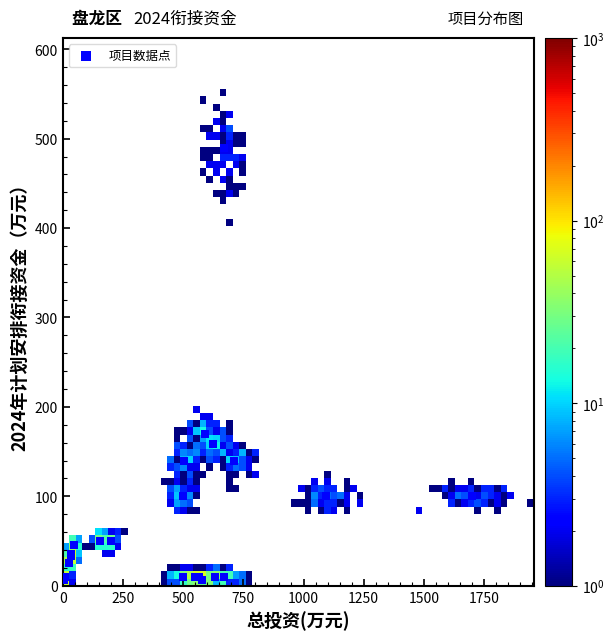

What Y value in the scatter plot is closest to 248?

170.0